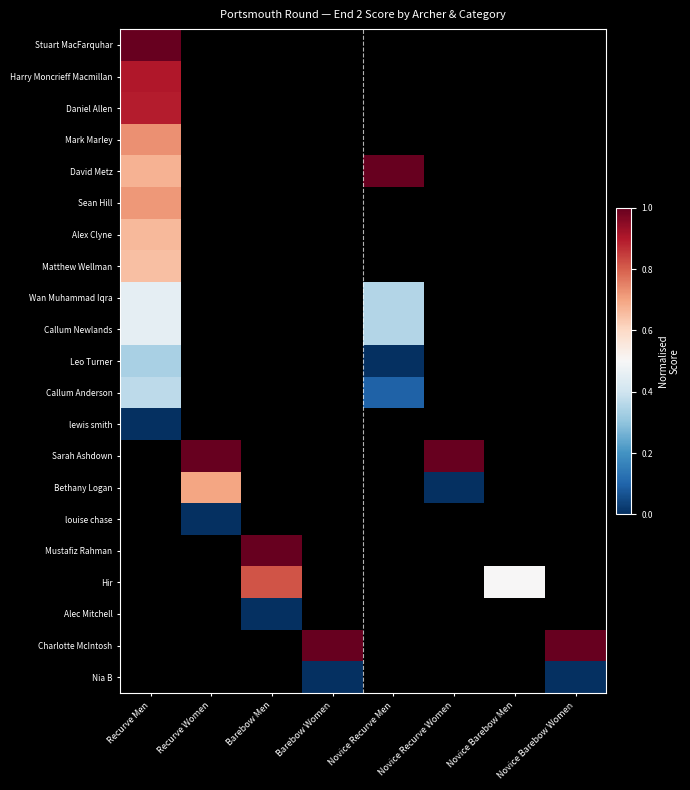

Between Novice Recurve Women and Novice Barebow Men, which is larger?

Novice Barebow Men